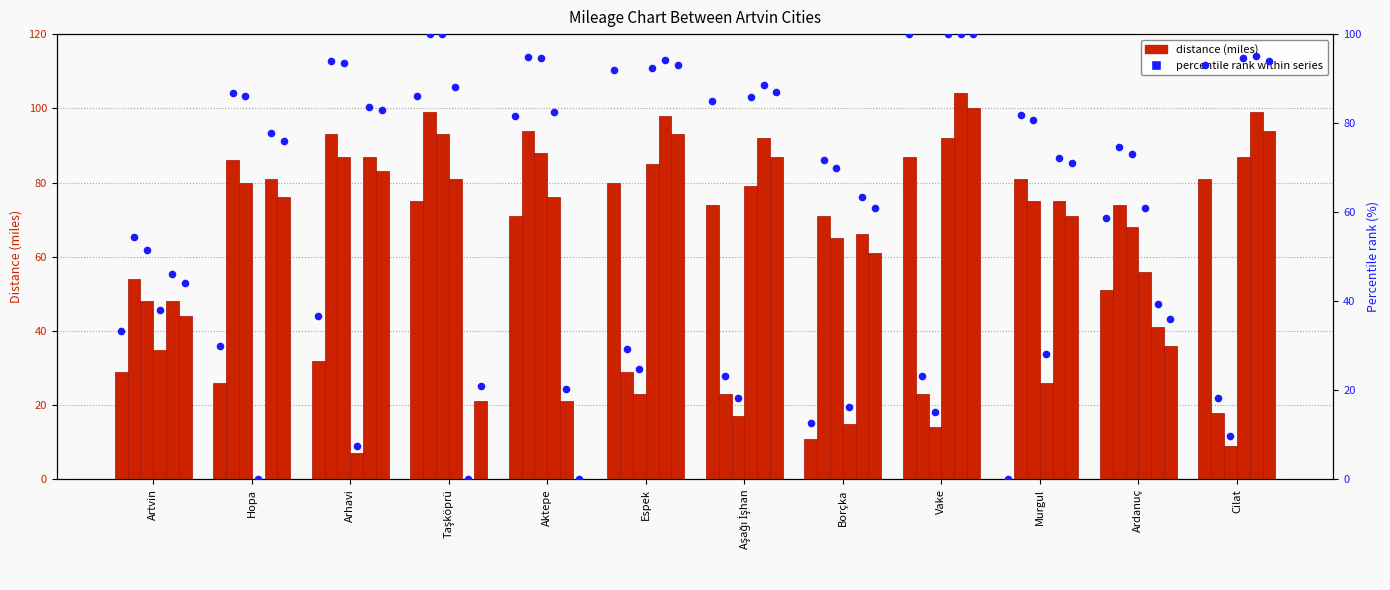

Which series contains the lowest Y value?

distance (miles)